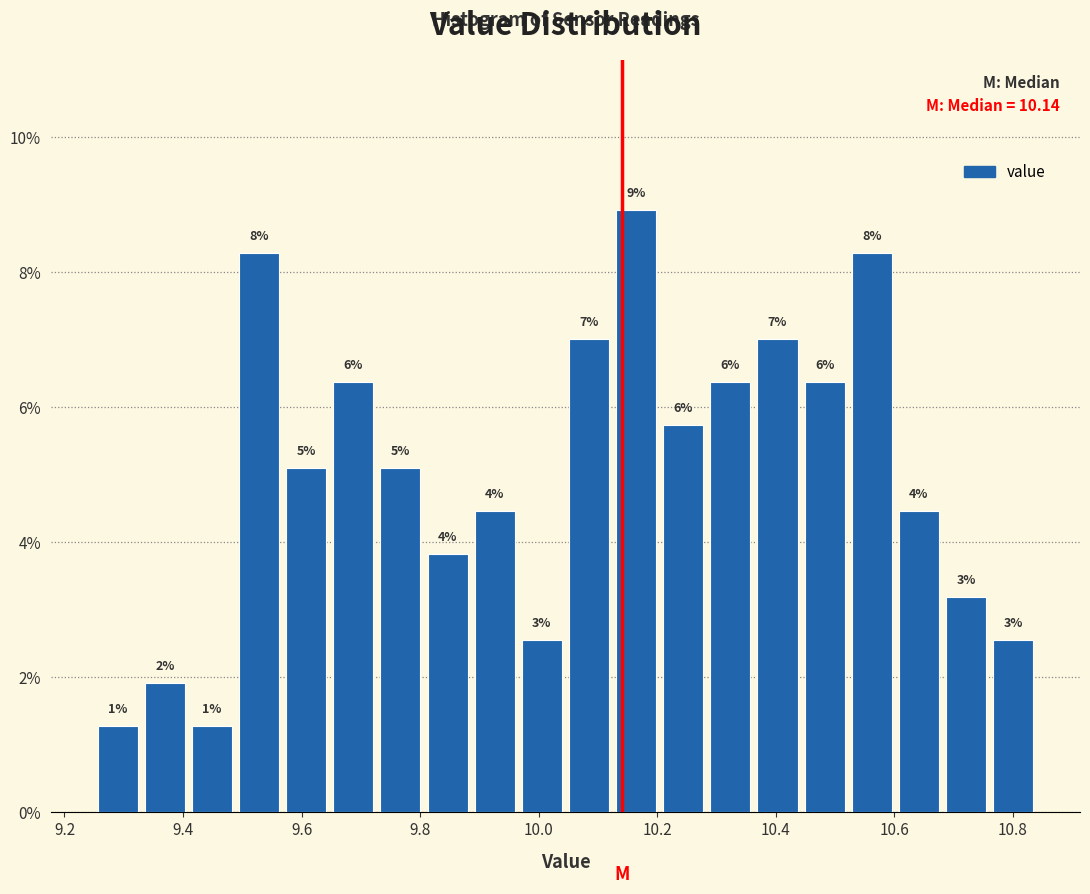

Read against the x-axis, roughly where is the centre of the tallest bar?

10.16